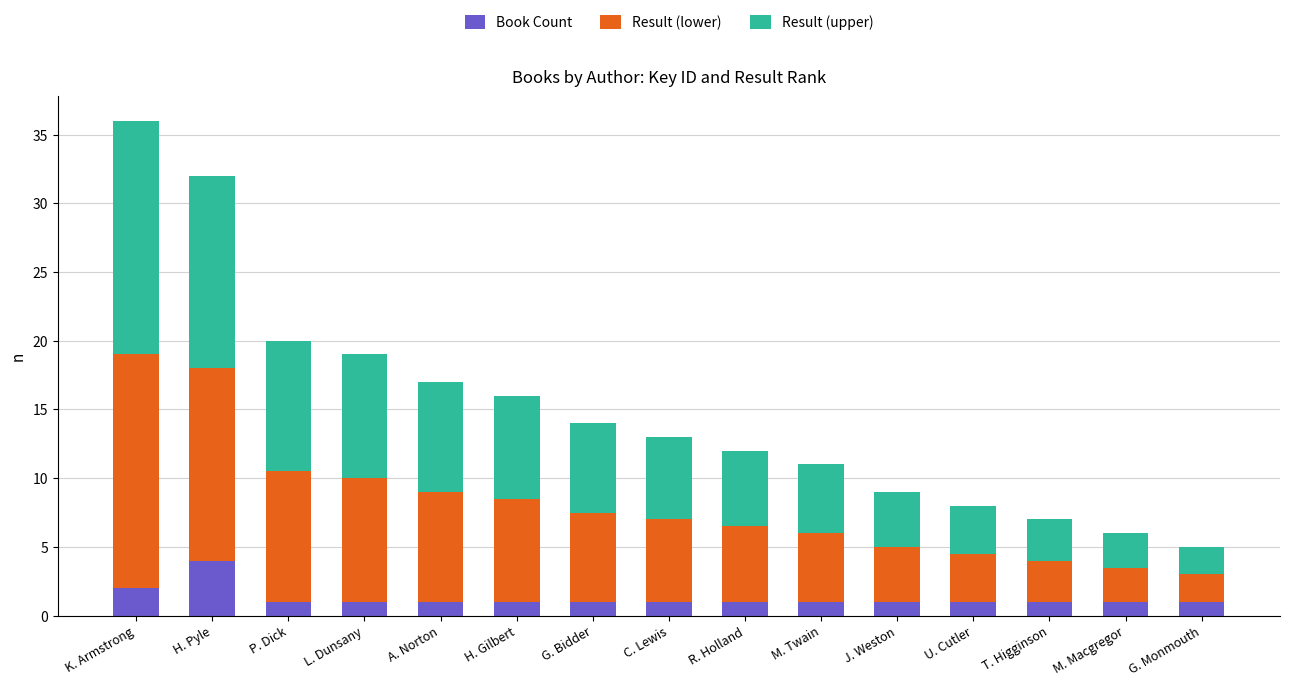

What is the total value across all series at M. Macgregor?

6.0